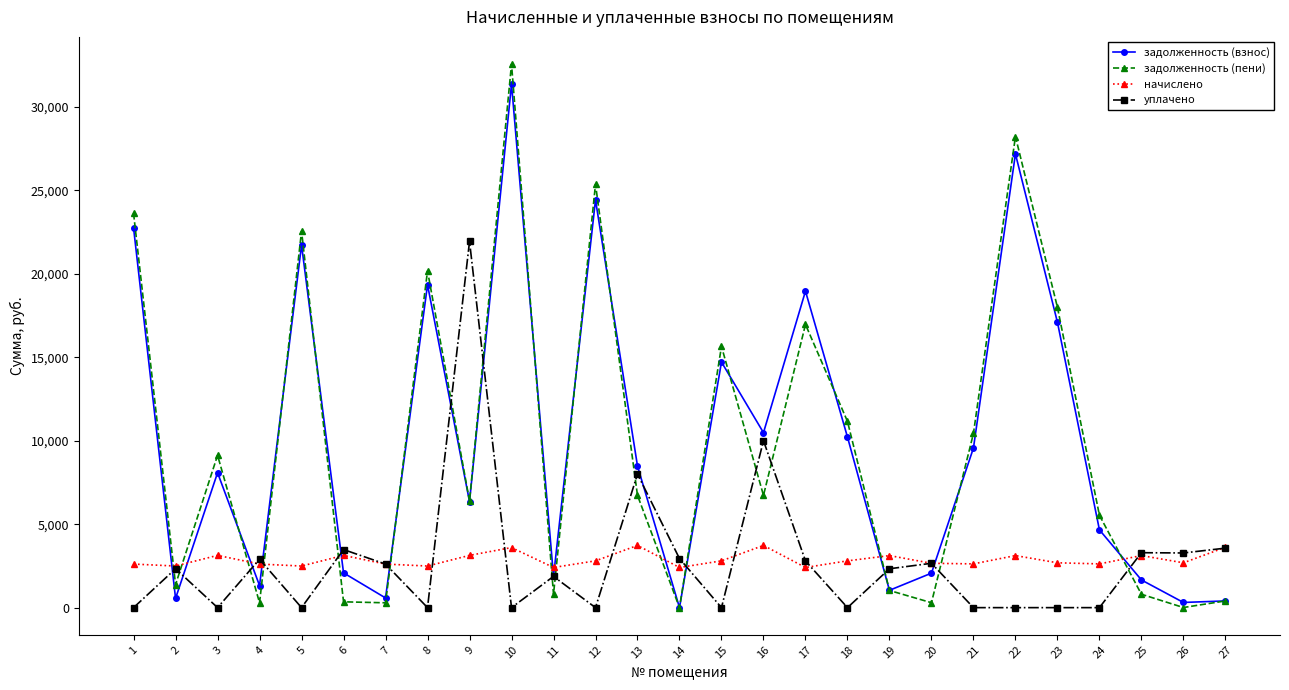

Between which two adjacent categories do задолженность (взнос) and уплачено first intersect?

1 and 2